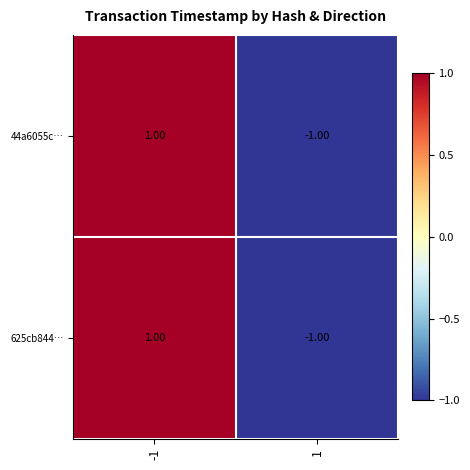

Is the value of 625cb844… at -1 greater than the value of 44a6055c… at 1?

Yes